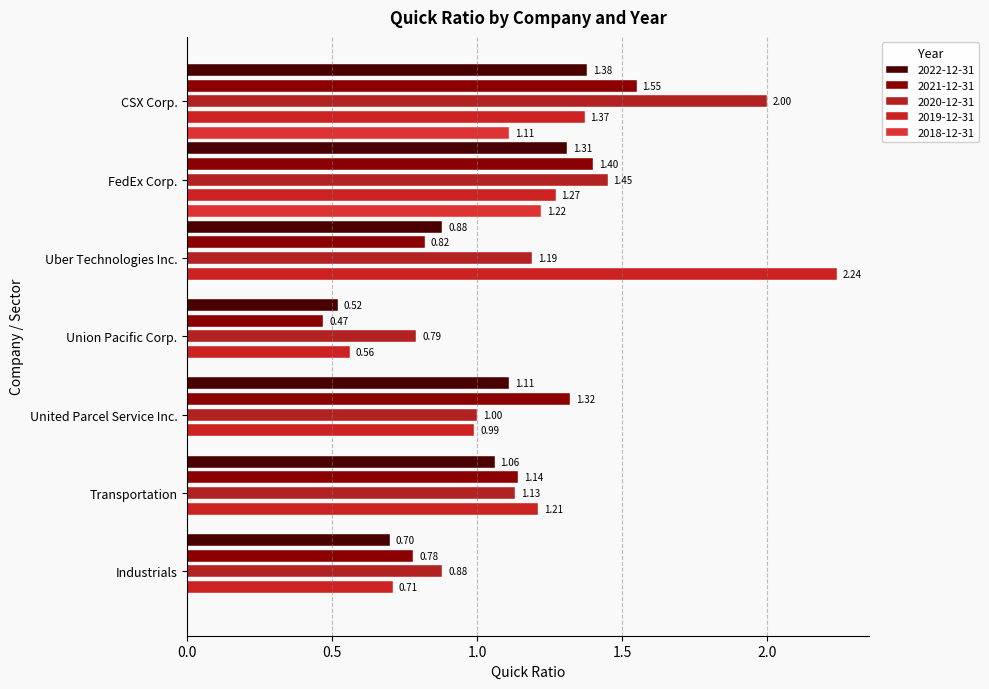

Rank the series by their maximum value, from highest to lowest.

2019-12-31, 2020-12-31, 2021-12-31, 2022-12-31, 2018-12-31